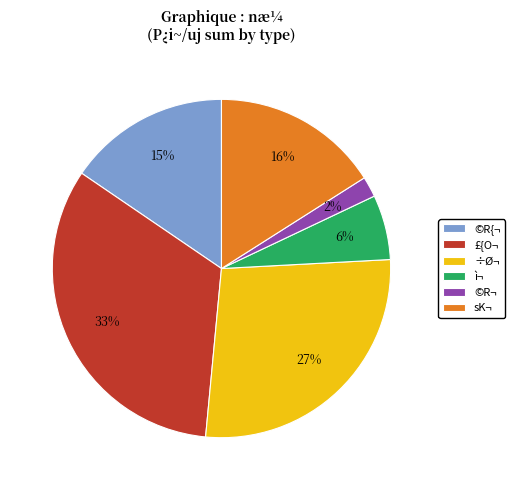

How many segments does this pie chart have?

6